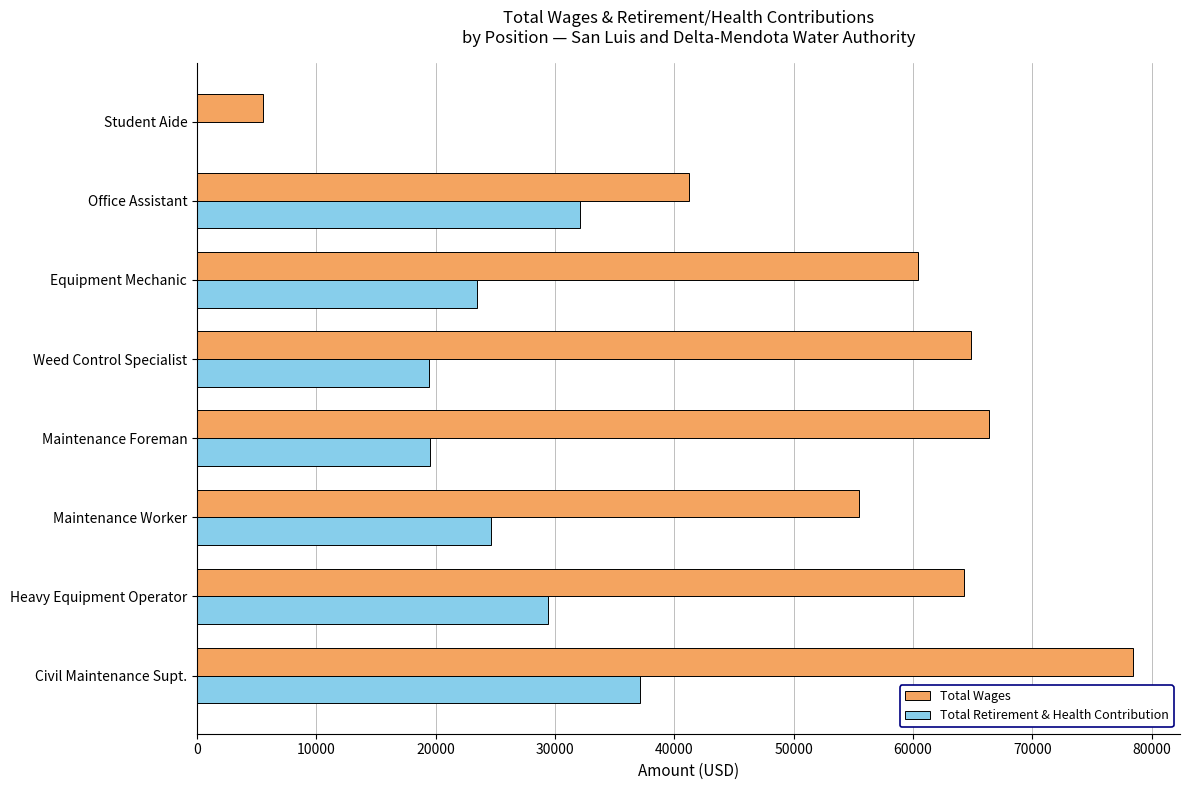

What value does the Total Wages series have at Equipment Mechanic?

60442.0